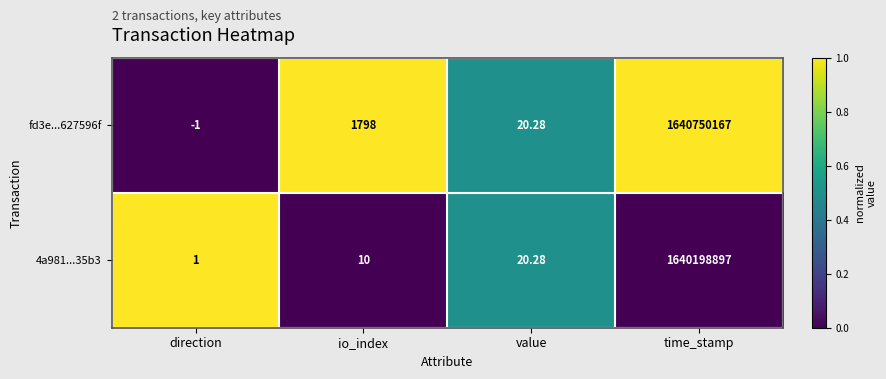

Is the value of 4a981...35b3 at direction greater than the value of fd3e...627596f at direction?

Yes